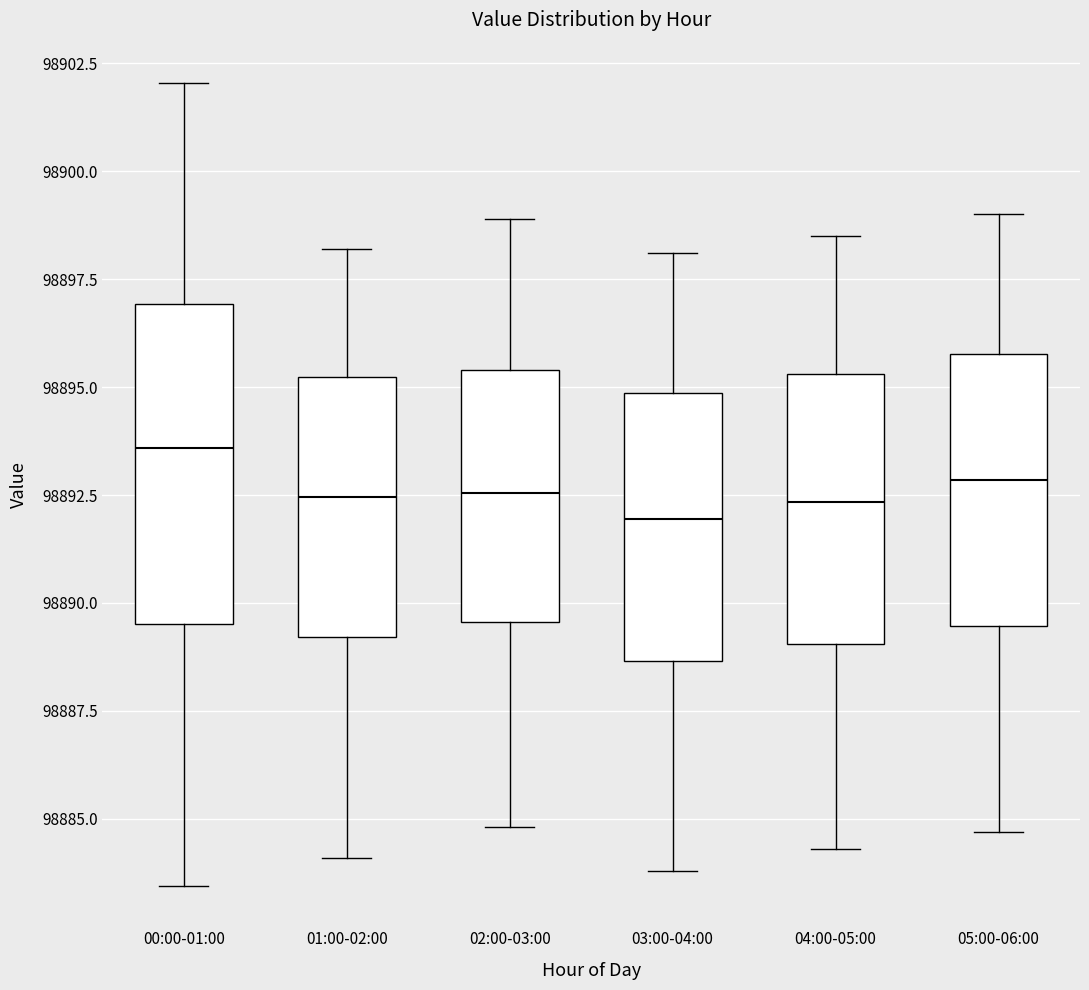

Reading left to right, transcribe this box plot: for each box, give where its median line is, the range the box spans, and where its two whiskers end, as read against the y-axis. The values are not printed on the chart, so give them approximately, as read against the axis.

00:00-01:00: median 98893.5, box 98889.5 to 98897.0, whiskers 98883.5 to 98902.0
01:00-02:00: median 98892.5, box 98889.0 to 98895.0, whiskers 98884.0 to 98898.0
02:00-03:00: median 98892.5, box 98889.5 to 98895.5, whiskers 98885.0 to 98899.0
03:00-04:00: median 98892.0, box 98888.5 to 98895.0, whiskers 98884.0 to 98898.0
04:00-05:00: median 98892.5, box 98889.0 to 98895.5, whiskers 98884.5 to 98898.5
05:00-06:00: median 98893.0, box 98889.5 to 98896.0, whiskers 98884.5 to 98899.0